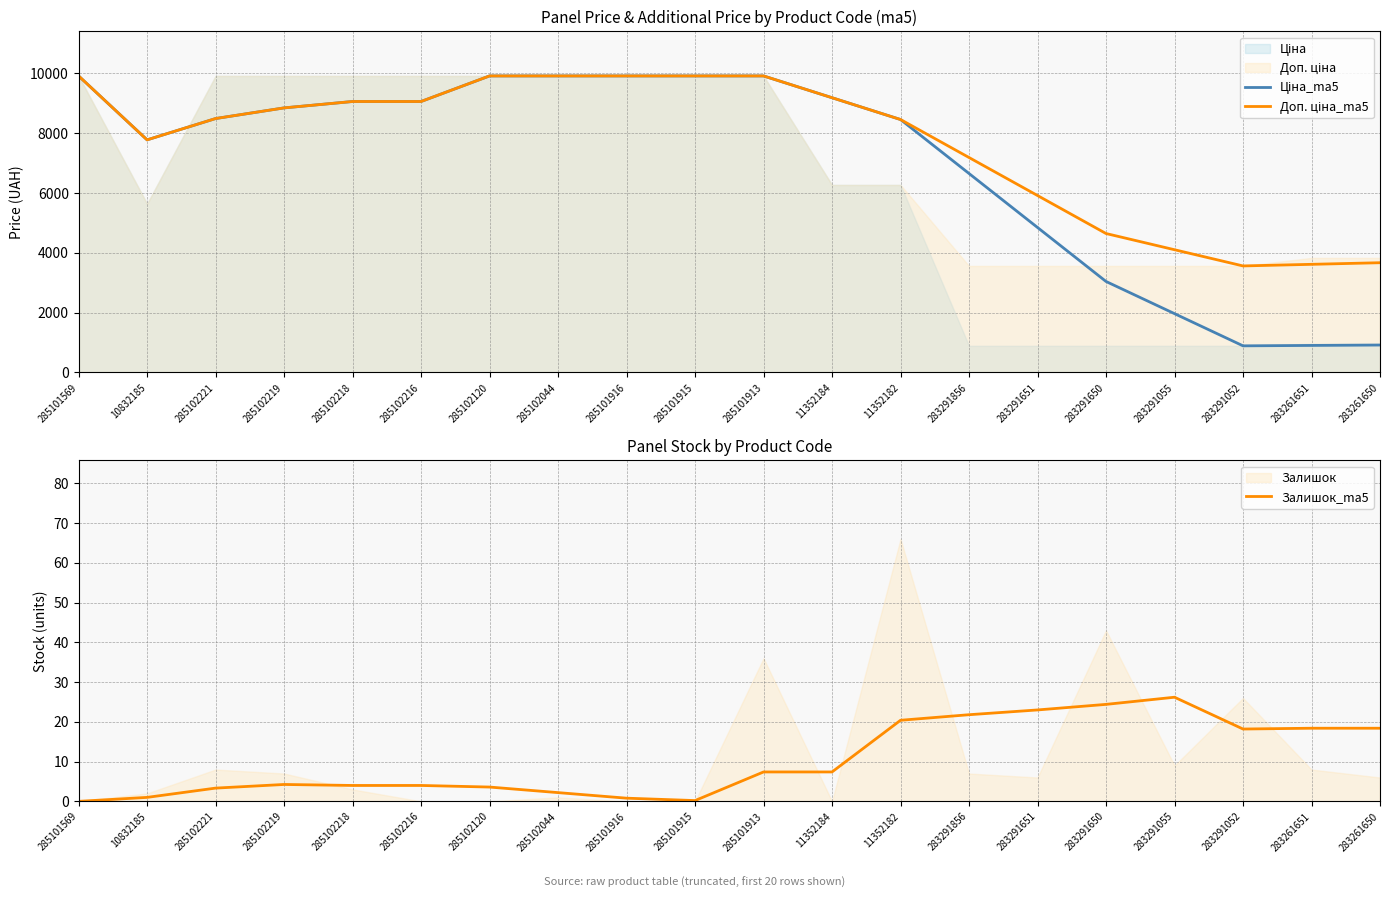

Rank the series by their maximum value, from highest to lowest.

Ціна_ma5, Доп. ціна_ma5, Залишок_ma5